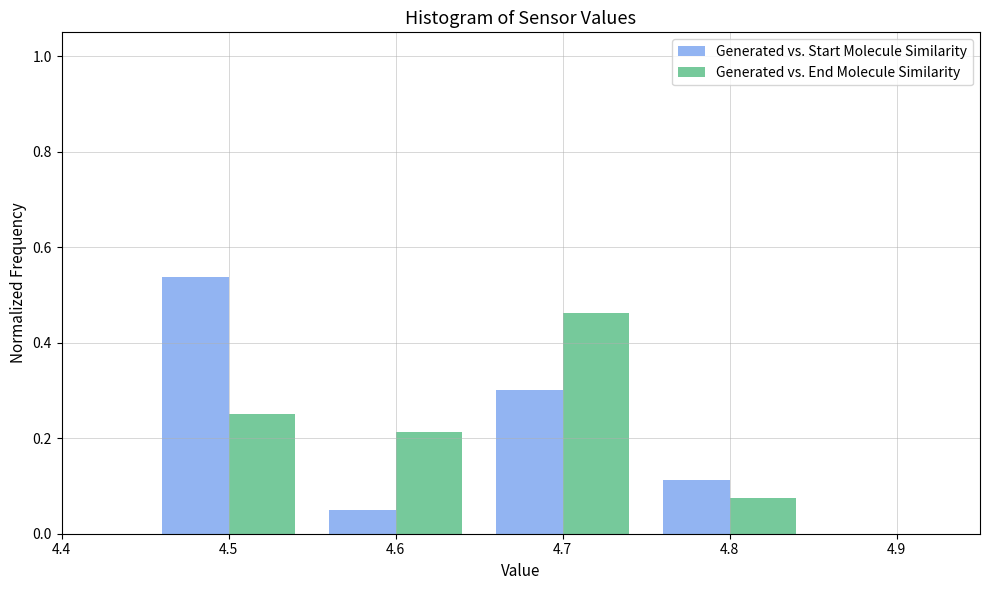

Reading left to right, list every range on the x-axis with the height of the bar of each series over it. The values are not printed on the chart, so give them approximately, as read against the axis.

4.45 to 4.55: Generated vs. Start Molecule Similarity=0.54	Generated vs. End Molecule Similarity=0.26
4.55 to 4.65: Generated vs. Start Molecule Similarity=0.06	Generated vs. End Molecule Similarity=0.22
4.65 to 4.75: Generated vs. Start Molecule Similarity=0.30	Generated vs. End Molecule Similarity=0.46
4.75 to 4.85: Generated vs. Start Molecule Similarity=0.12	Generated vs. End Molecule Similarity=0.08